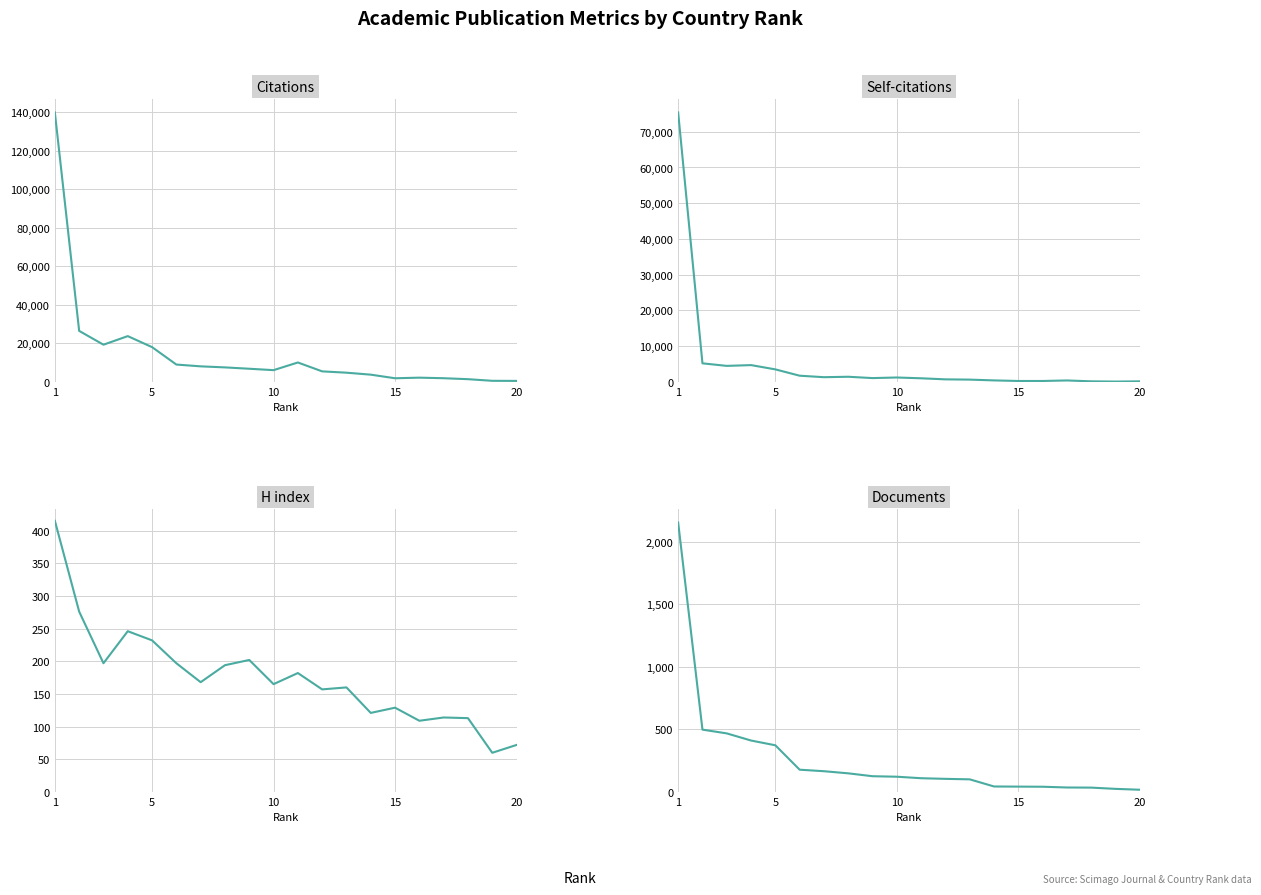

Reading left to right, transcribe all the data shown in this chart.

Citations: 140020	26487	19310	23769	18048	8991	8061	7517	6814	6084	10070	5451	4766	3739	1870	2181	1889	1392	543	495
Self-citations: 75401	5184	4472	4688	3490	1721	1306	1427	1055	1221	997	699	626	405	244	245	392	146	81	146
H index: 415	276	197	246	232	197	168	194	202	165	182	157	160	121	129	109	114	113	60	72
Documents: 2152	498	468	411	373	178	166	149	126	122	110	105	101	44	43	42	36	35	25	18